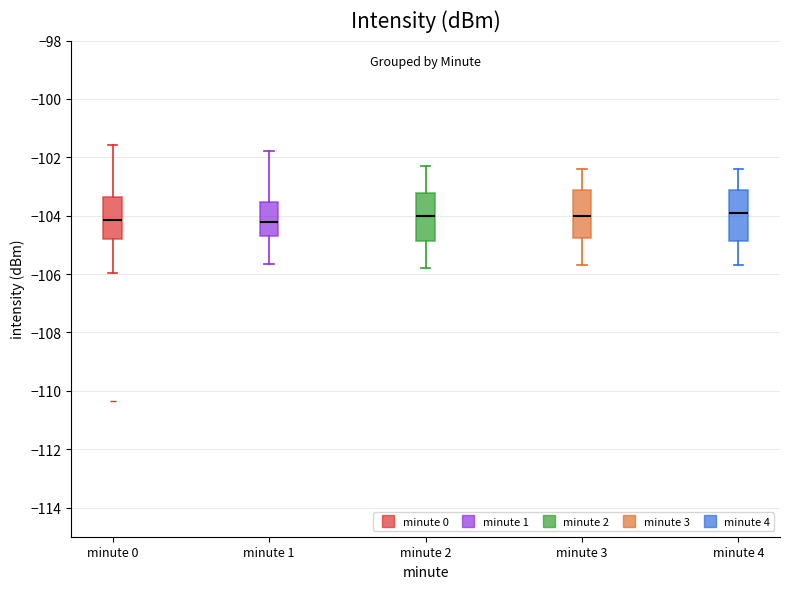

Where is the lower edge of the box for minute 4 on the y-axis? The values are not printed on the chart, so give them approximately, as read against the axis.

-104.8